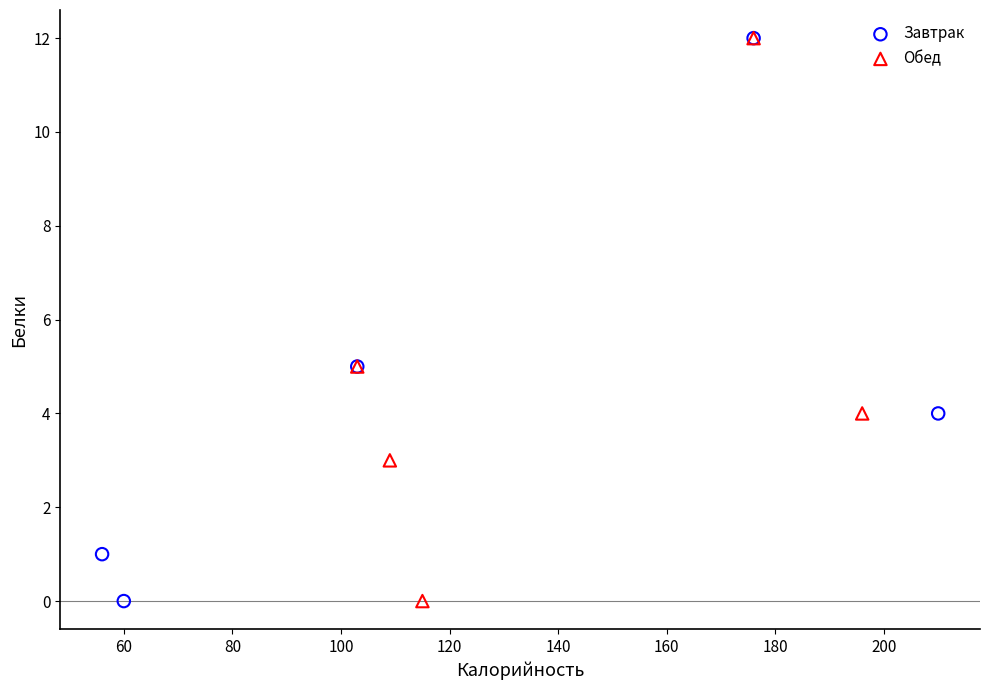

What are all the series names shown in the legend?

Завтрак, Обед